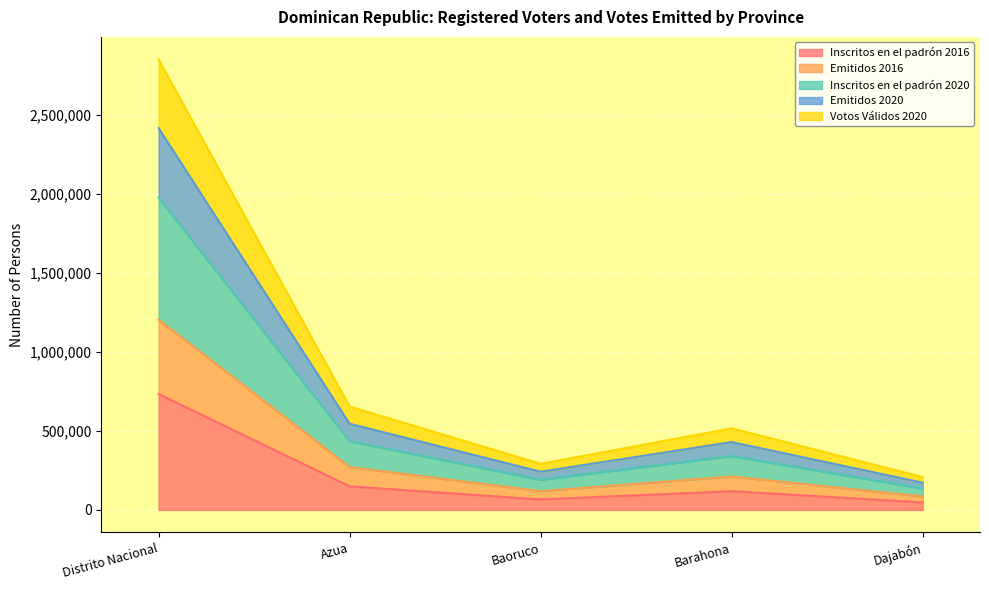

Is it true that Inscritos en el padrón 2016 equals 46989 at Dajabón?

True